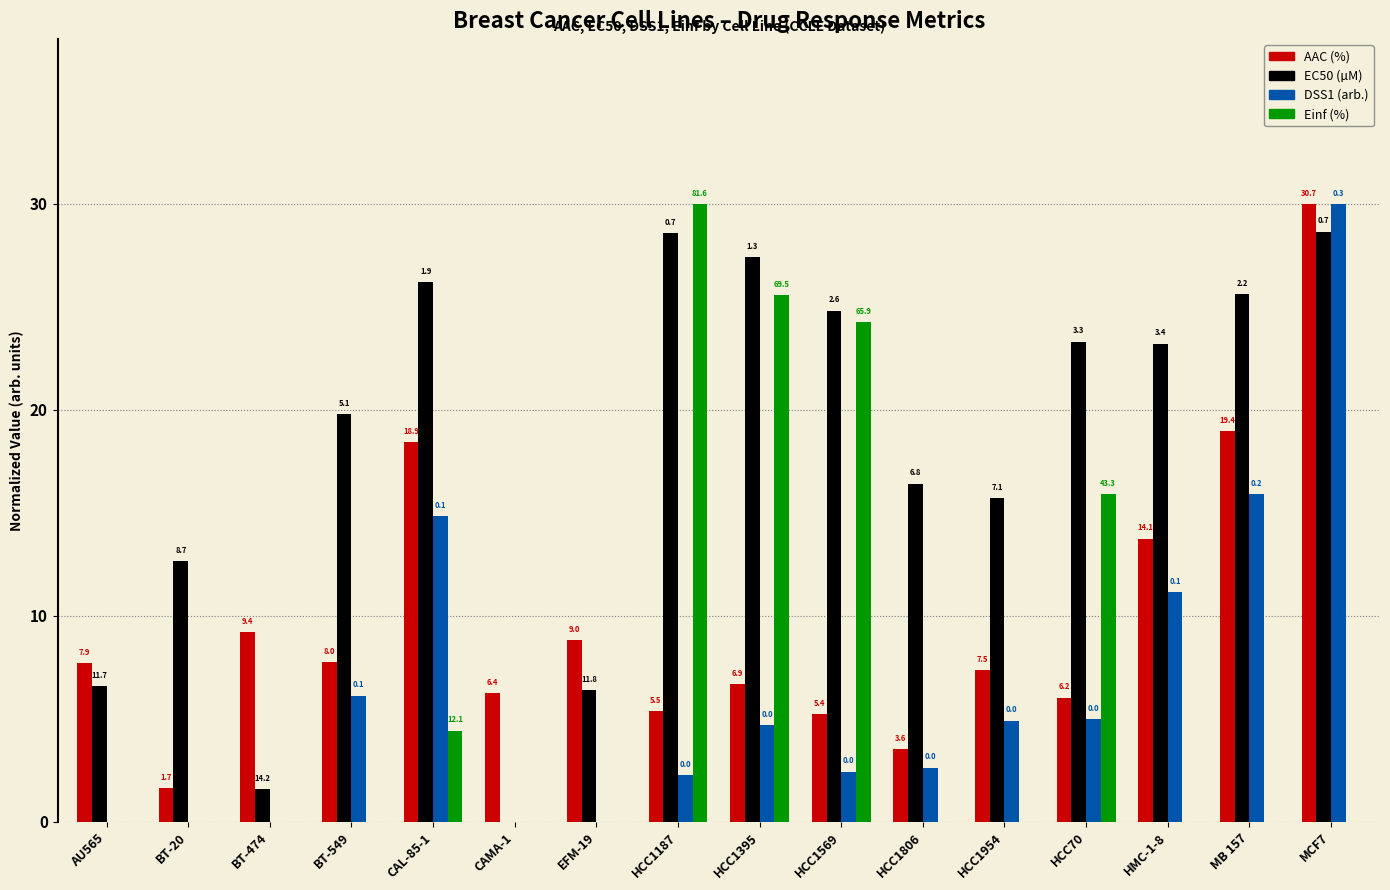

Which series has the largest total across all categories?

EC50 (µM)